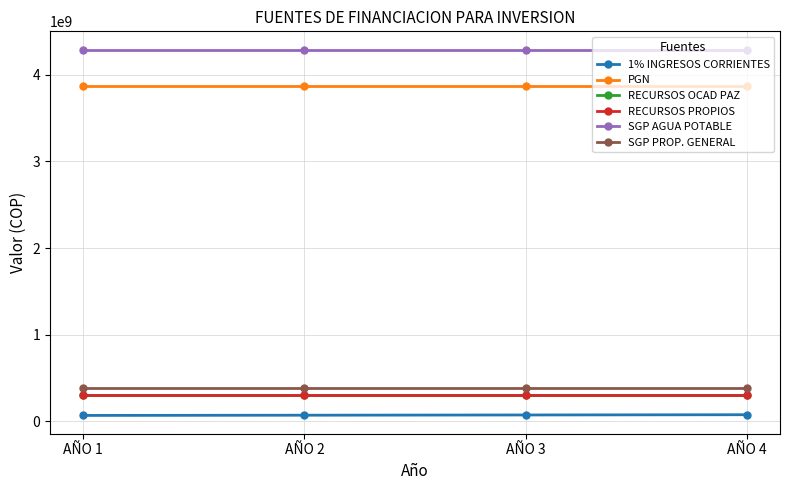

At which label does SGP AGUA POTABLE reach its minimum?

AÑO 1